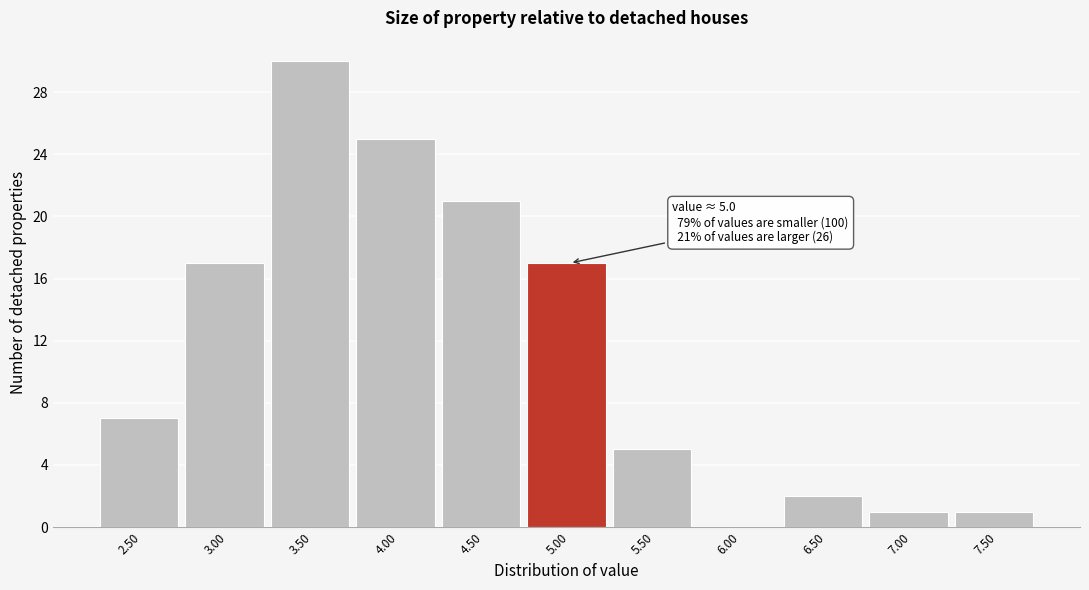

Reading left to right, list all the values displayed in this chart.

2.50=7	3.00=17	3.50=30	4.00=25	4.50=21	5.00=17	5.50=5	6.00=0	6.50=2	7.00=1	7.50=1